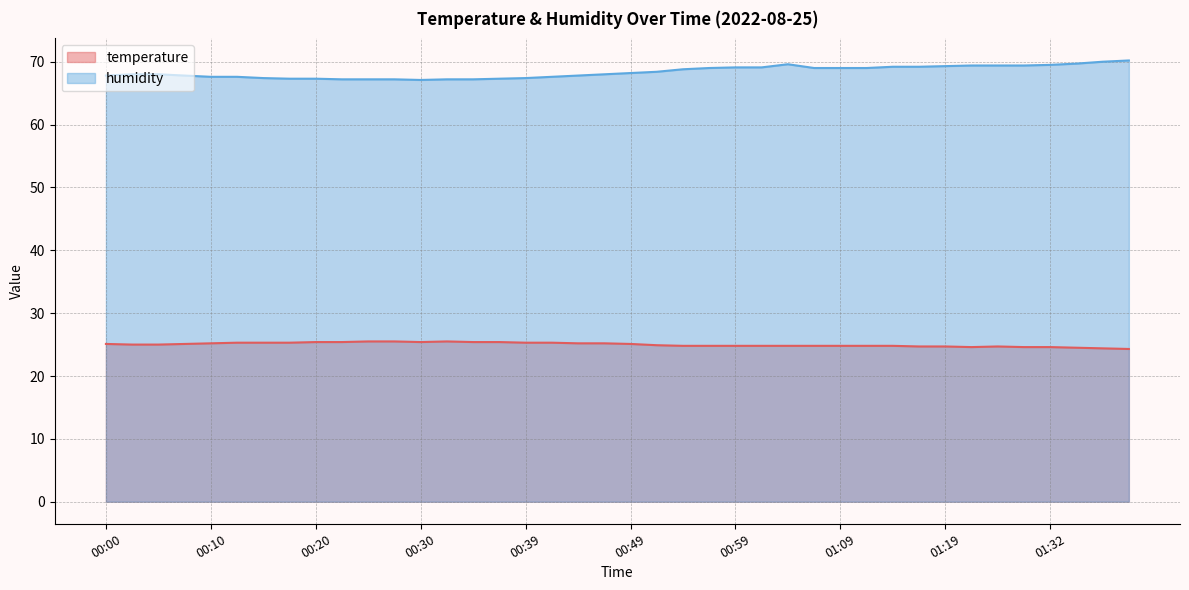

At how many categories does at least one series exceed 42?

40